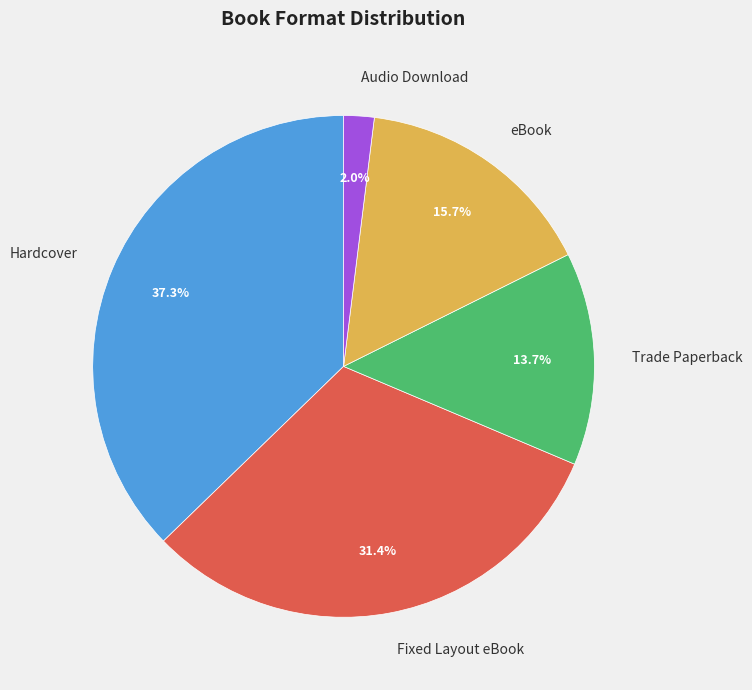

Which has a higher value, eBook or Hardcover?

Hardcover